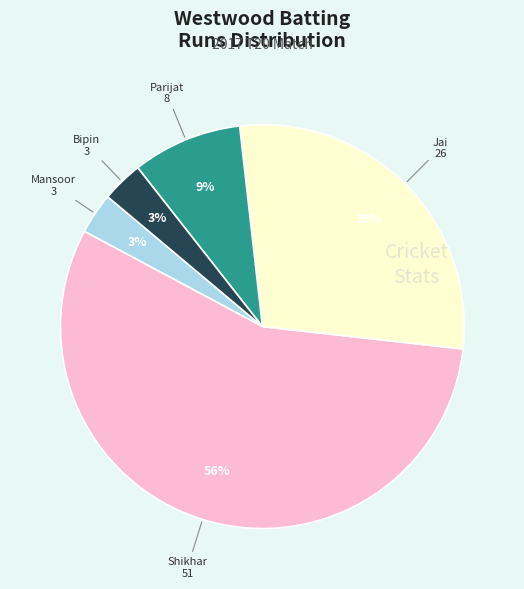

To the nearest percent, what is the difference between the largest and smallest slice percentages?

53%